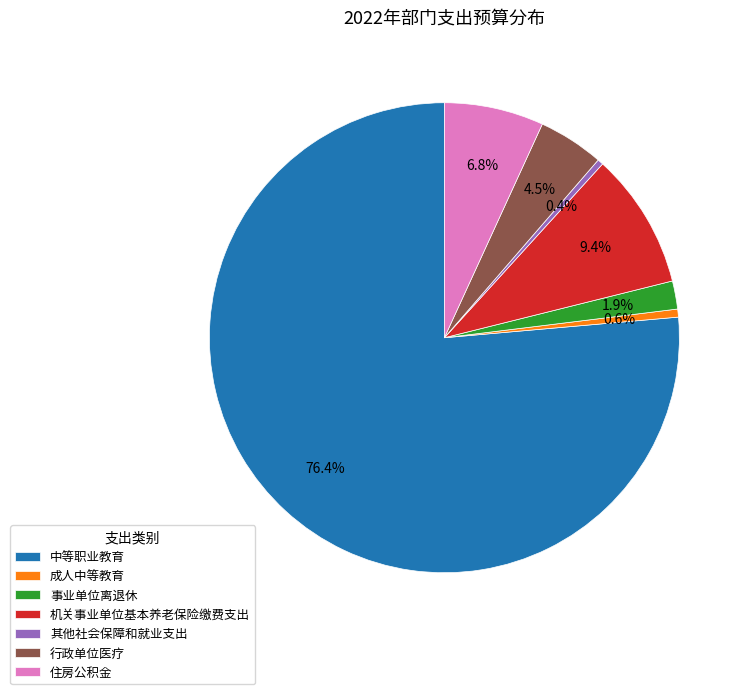

Is 其他社会保障和就业支出 the majority of the pie?

No